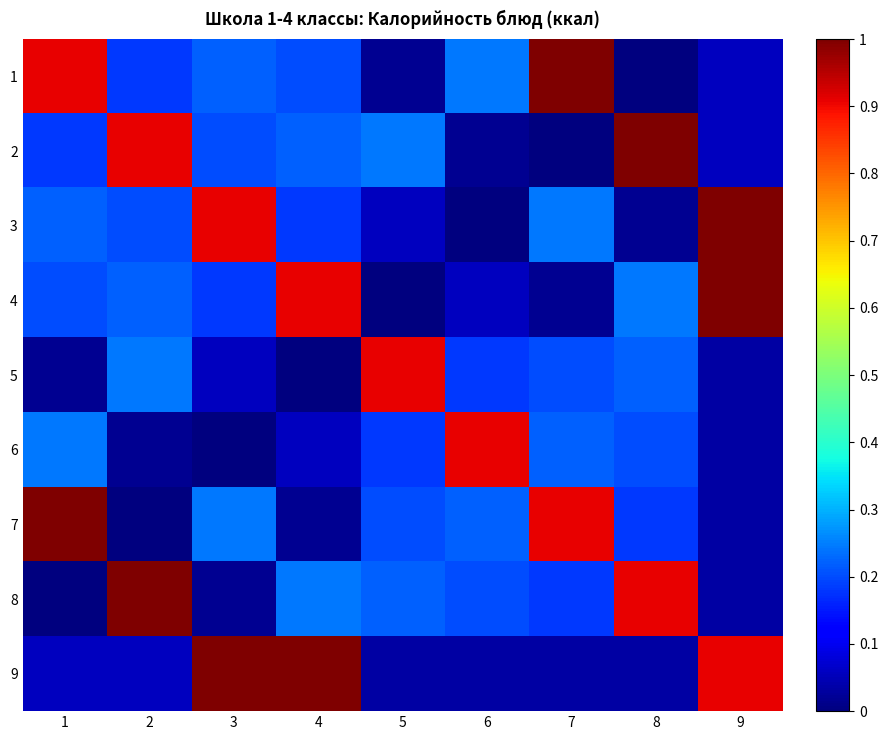

Which has a higher value, 9 or 7?

7